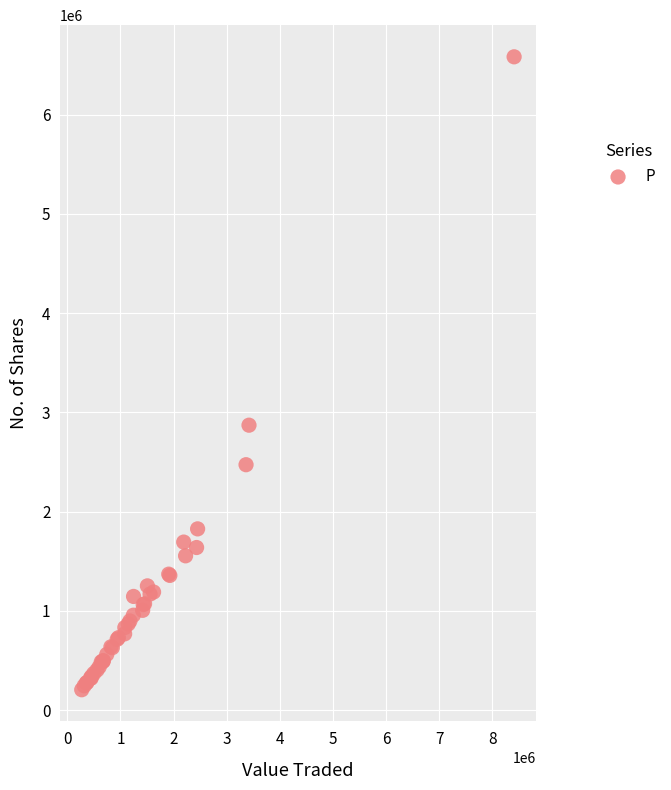

What Y value in the scatter plot is closest to 3393353?

2870390